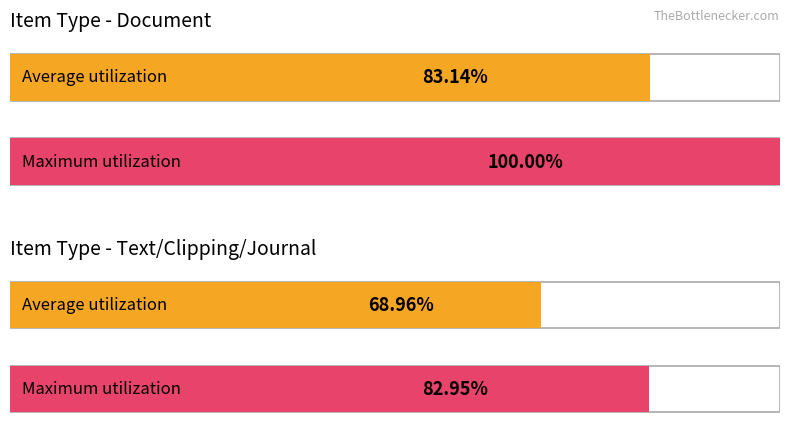

List the series in order of their peak value, lowest first.

Average utilization, Maximum utilization